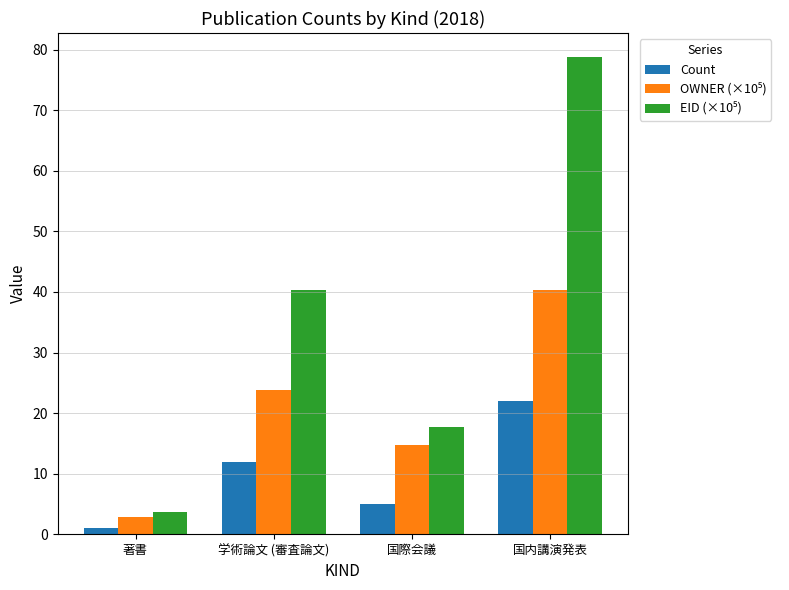

True or false: Count has a value of 17.6 at 学術論文 (審査論文).

False